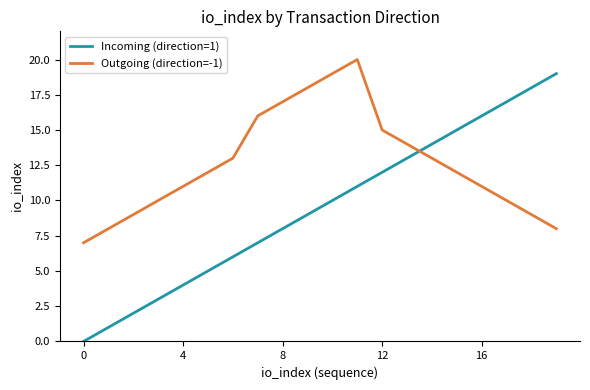

Rank the series by their maximum value, from highest to lowest.

Outgoing (direction=-1), Incoming (direction=1)